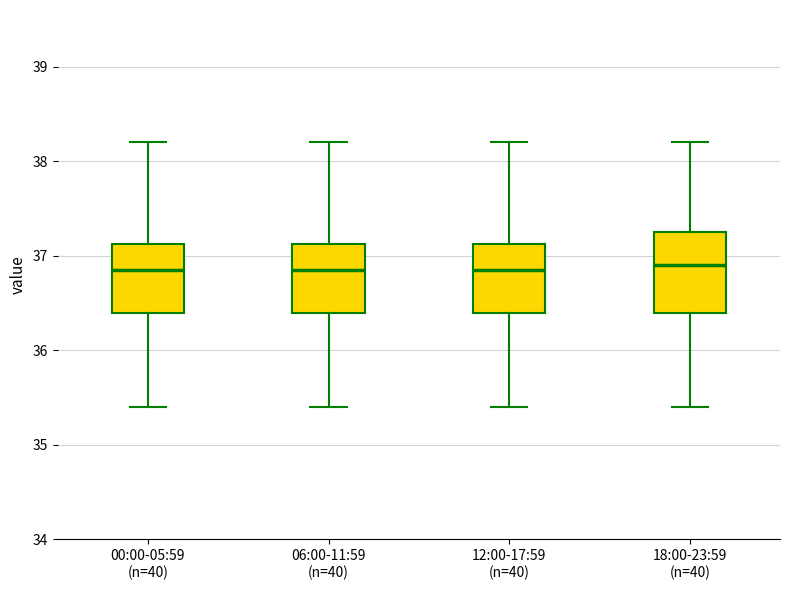

Where is the lower edge of the box for 18:00-23:59 (n=40) on the y-axis? The values are not printed on the chart, so give them approximately, as read against the axis.

36.4